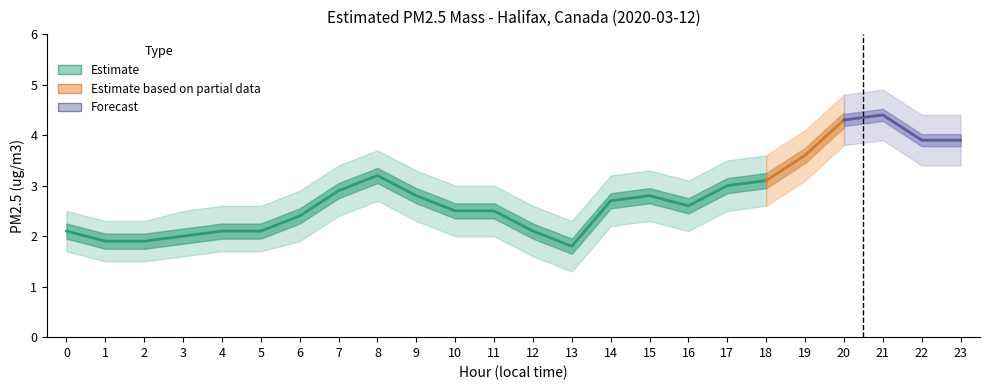

Is it true that lower_bound equals 4.5 at 22?

False